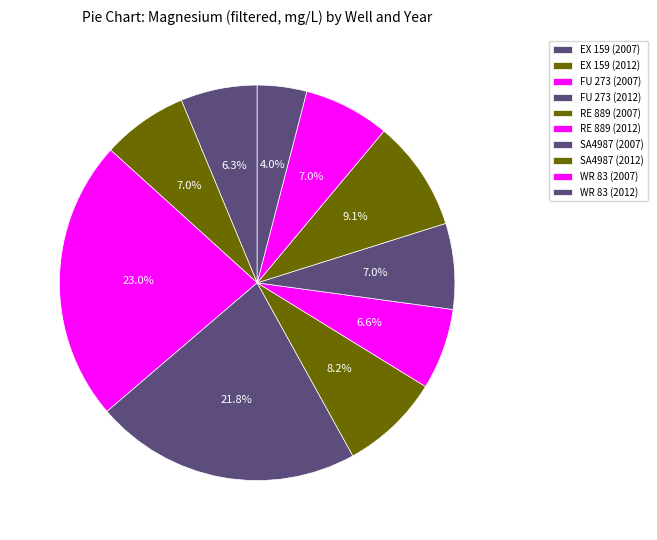

What is the largest slice in the pie chart?

FU 273 (2007)